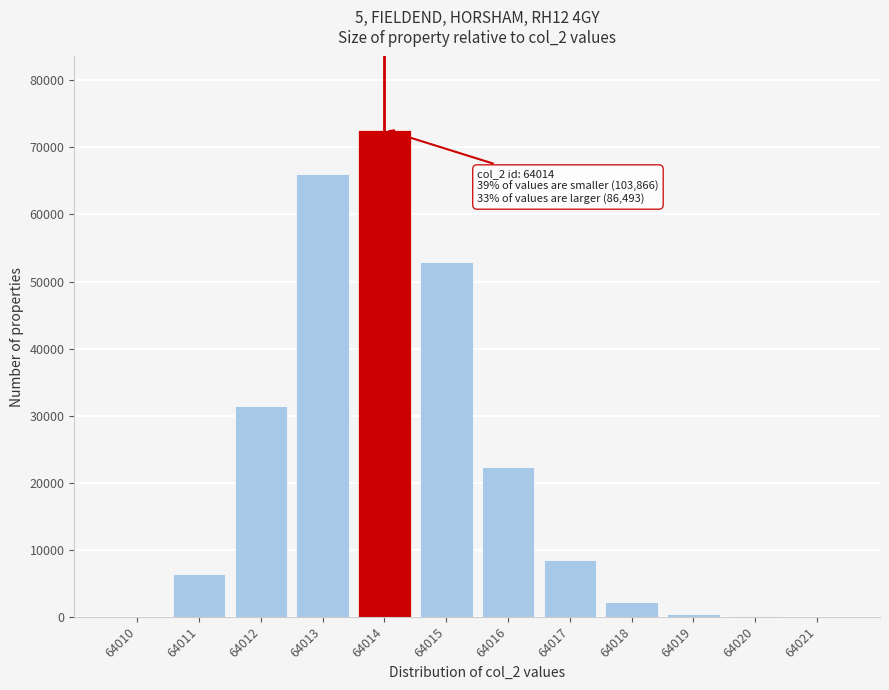

What is the sum of all values?

263019